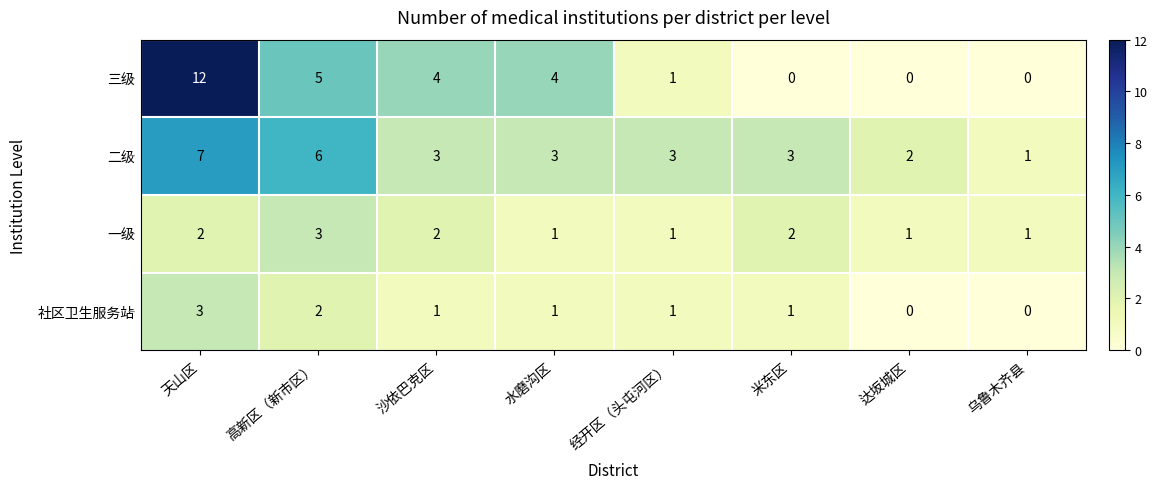

Where does the 二级 series first go above 3?

天山区